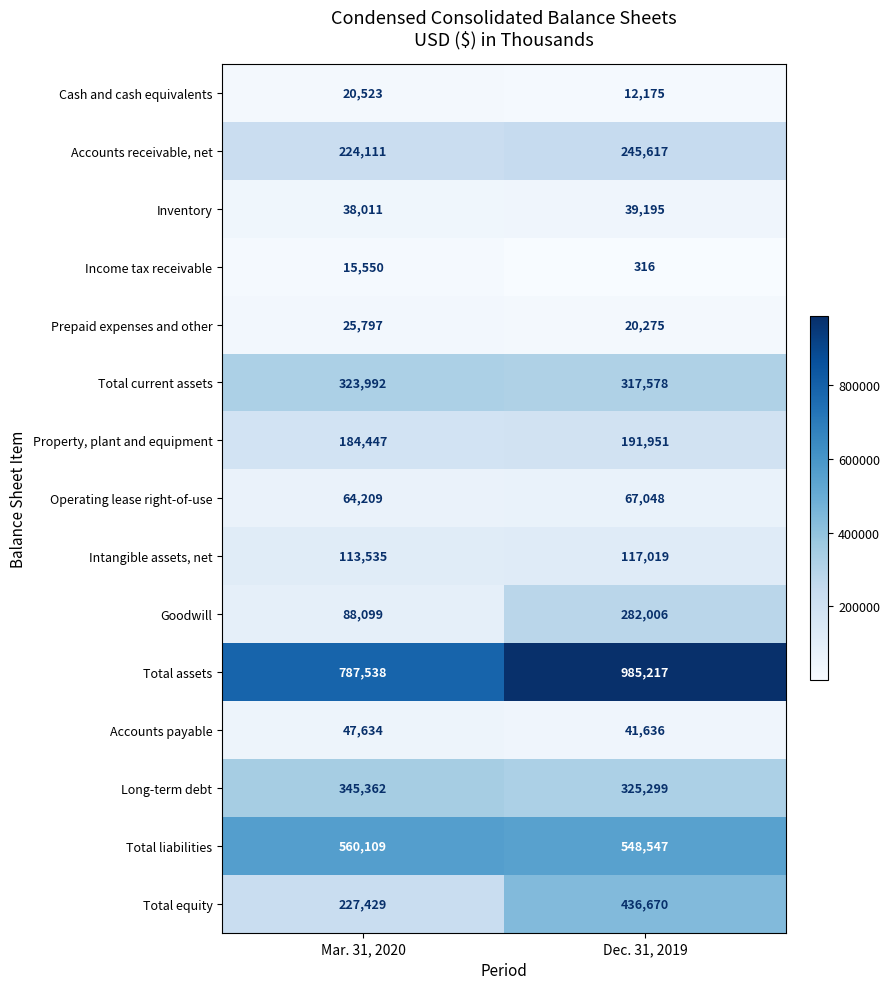

Which series has the widest spread of values?

Total equity